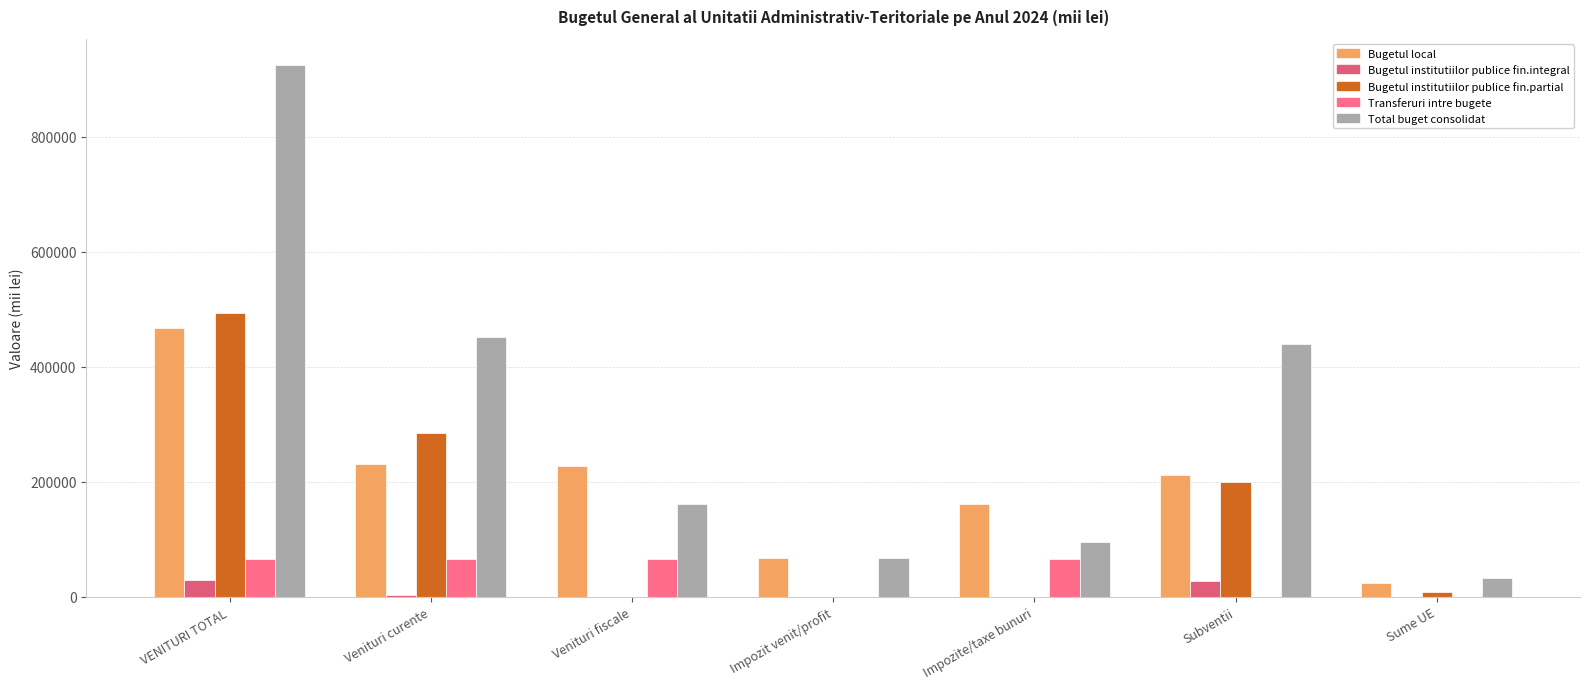

True or false: Total buget consolidat has a value of 25788.0 at Impozit venit/profit.

False